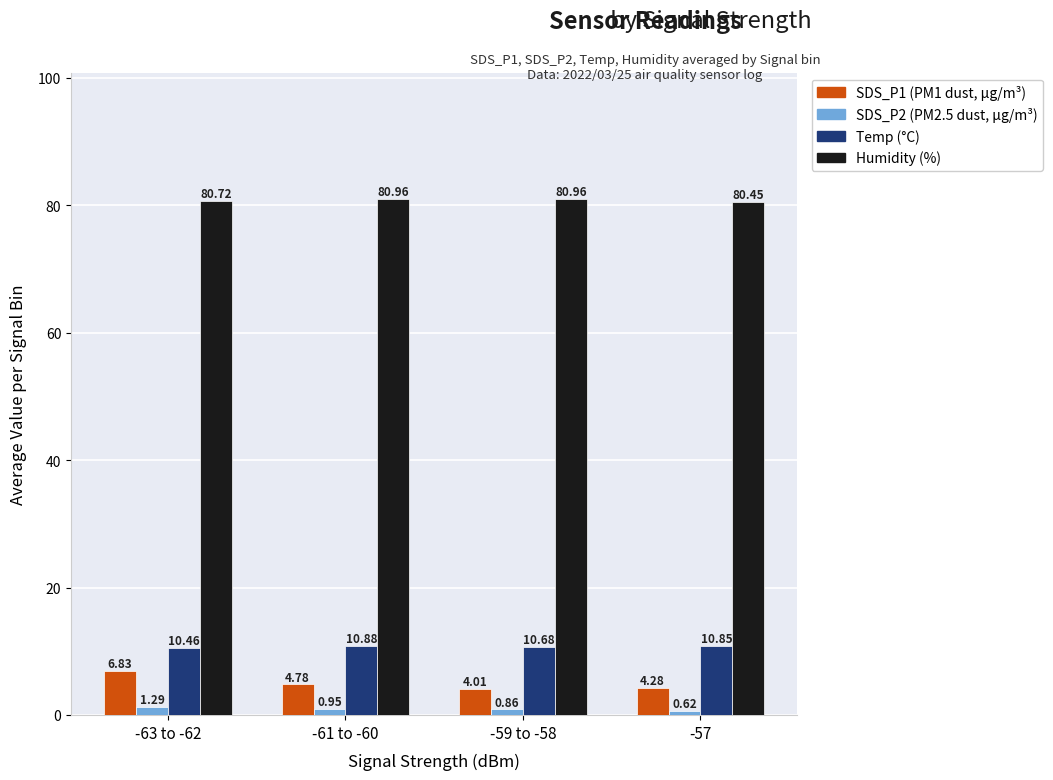

At which category is the sum across all series the highest?

-63 to -62